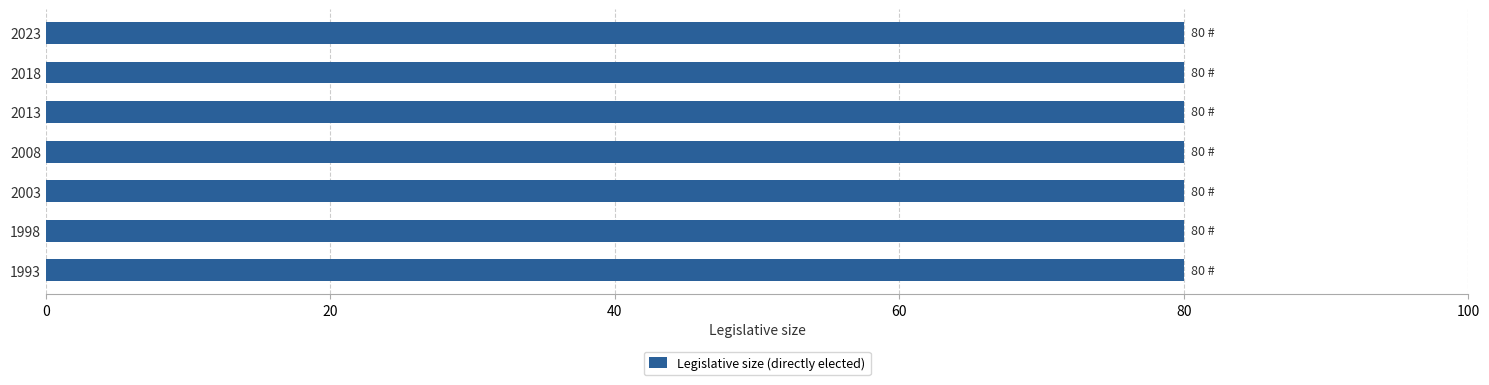

Which label corresponds to the smallest value in the chart?

1993